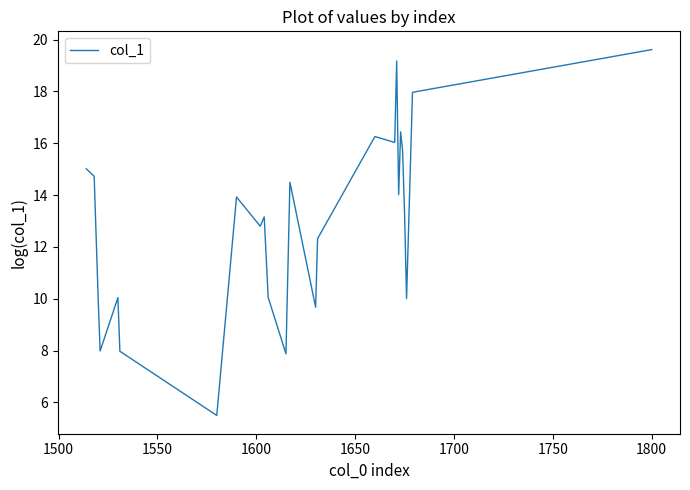

What is the difference between the maximum and minimum values?

14.1